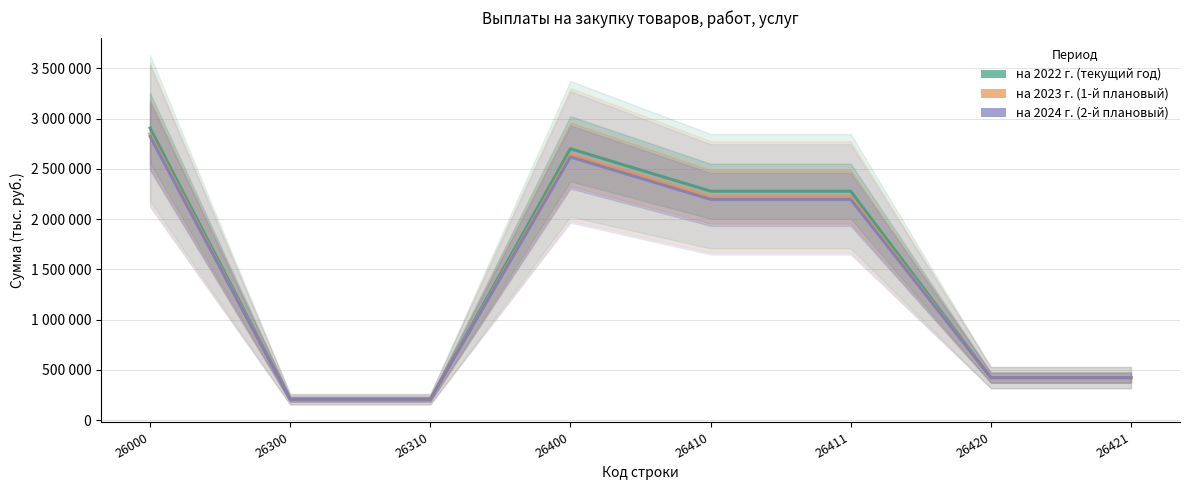

Reading left to right, transcribe all the data shown in this chart.

на 2022 г.: 2905844	206000	206000	2699844	2277663	2277663	422181	422181
на 2023 г.: 2848987	206000	206000	2642987	2220806	2220806	422181	422181
на 2024 г.: 2824227	206000	206000	2618227	2196046	2196046	422181	422181